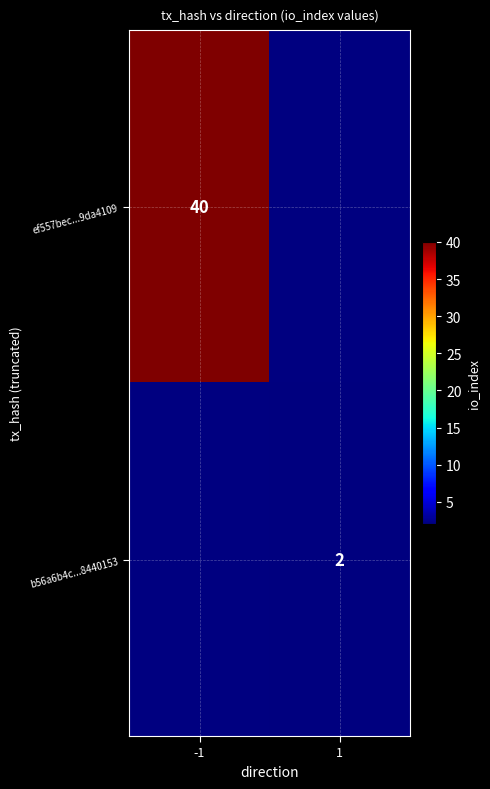

What is the minimum value shown in the chart?

2.0